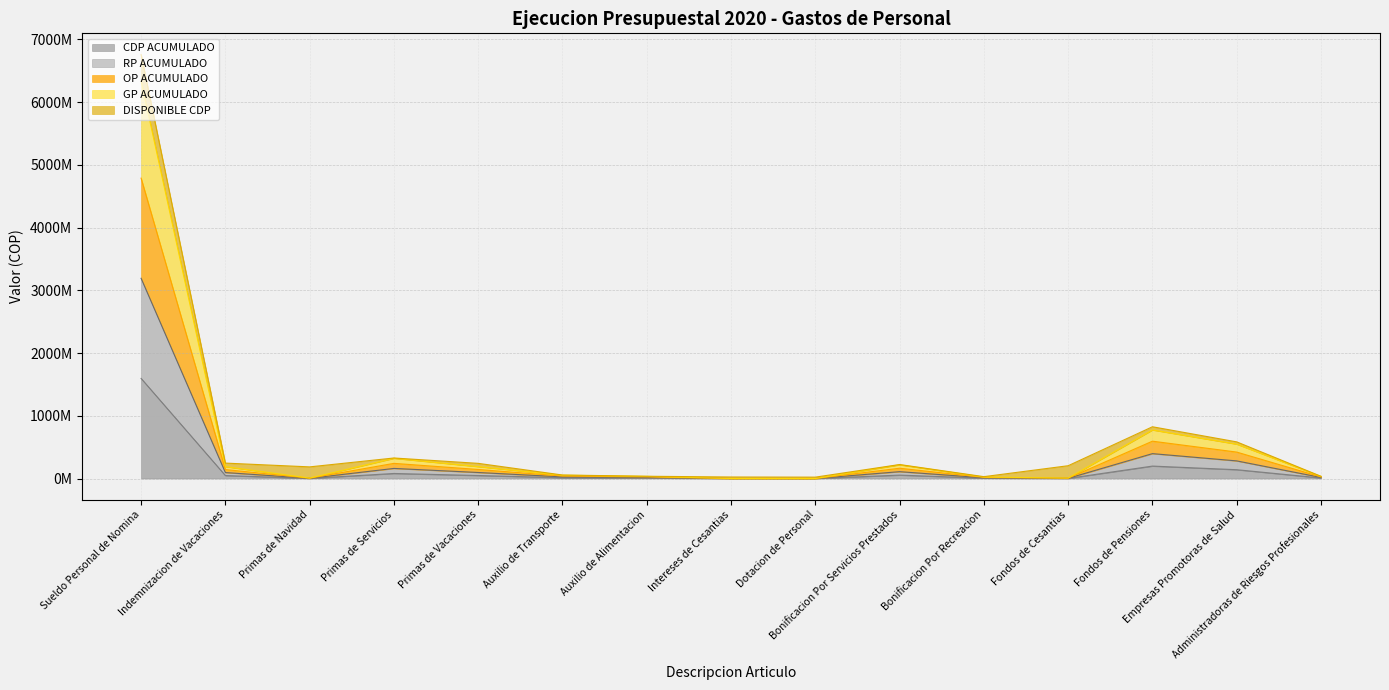

What position from the left is Empresas Promotoras de Salud?

14